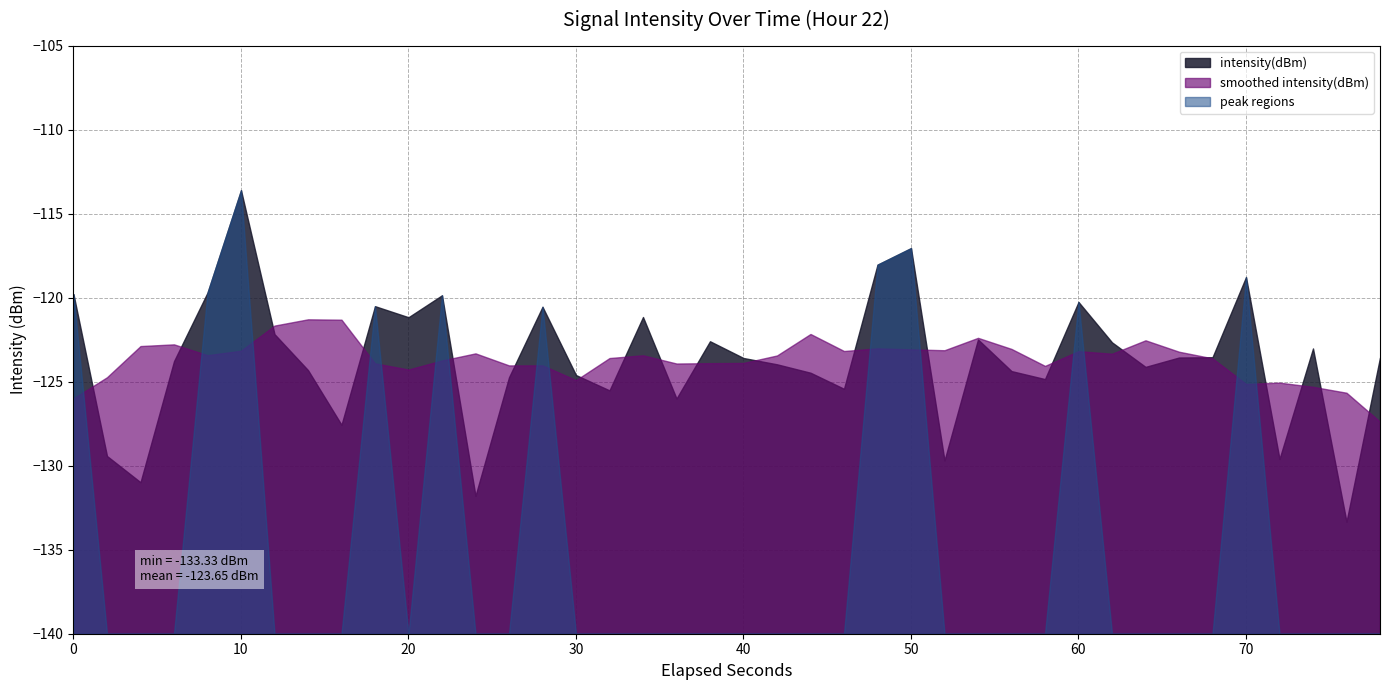

What is the change in value from 15 to 23?

-0.8